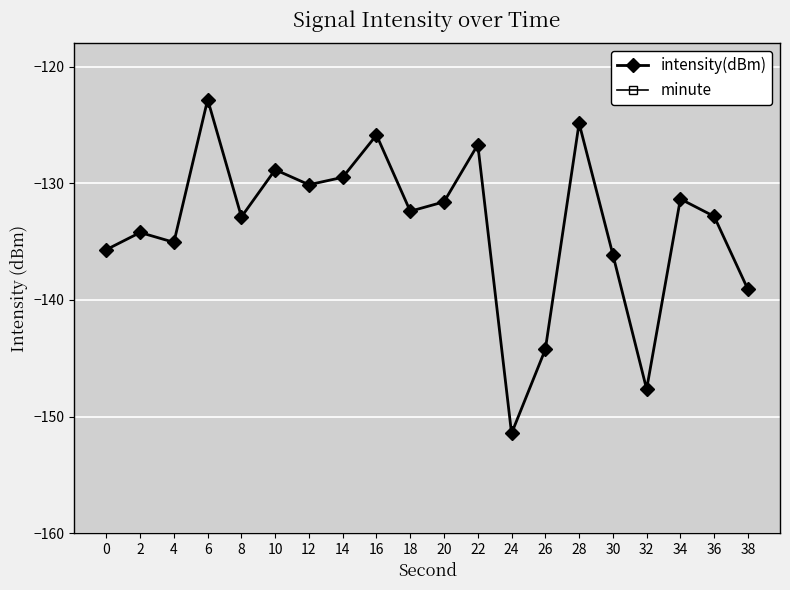

True or false: minute and intensity(dBm) cross at least once.

False